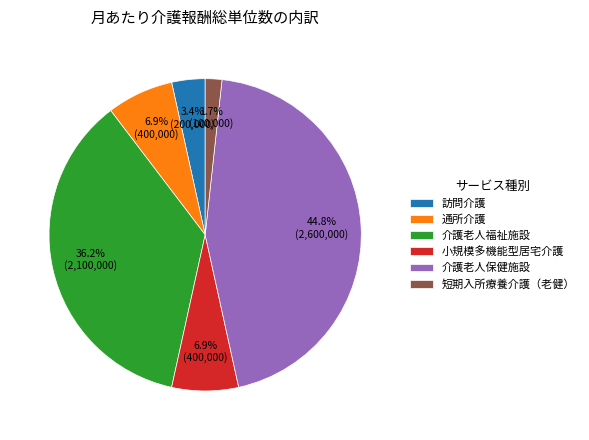

Which slice is the smallest?

短期入所療養介護（老健）